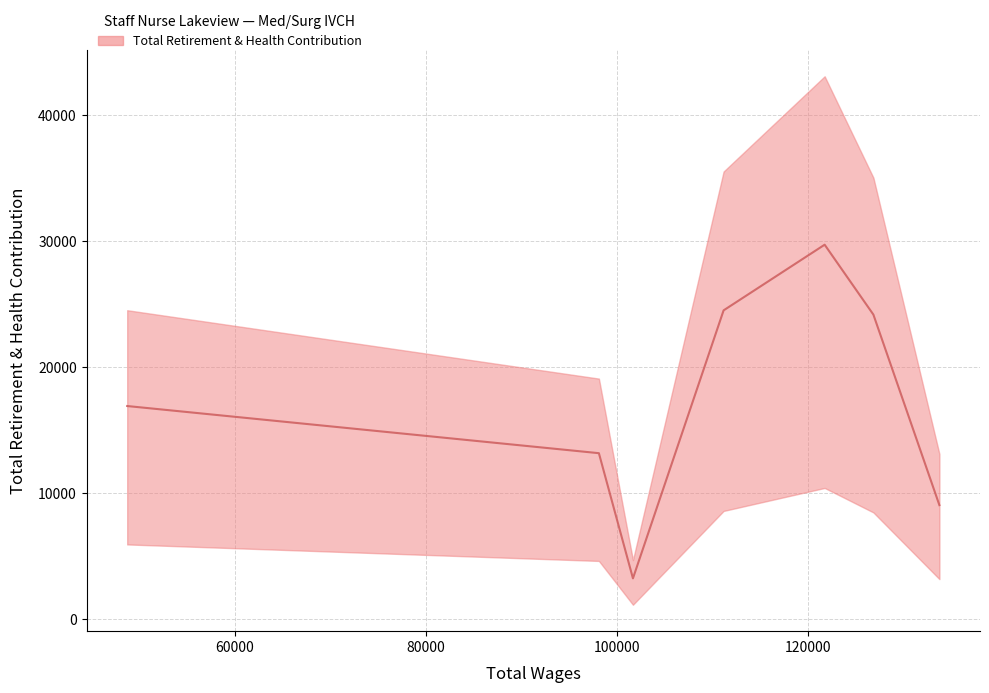

How many data points are less than 16897?

3